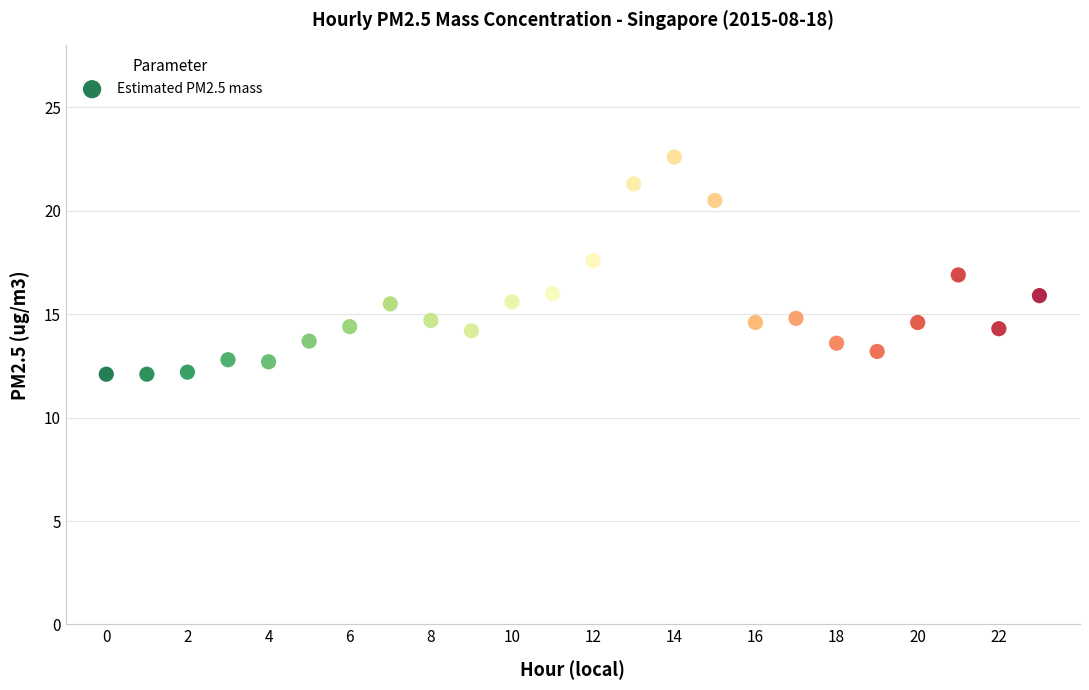

How many data points are displayed?

24